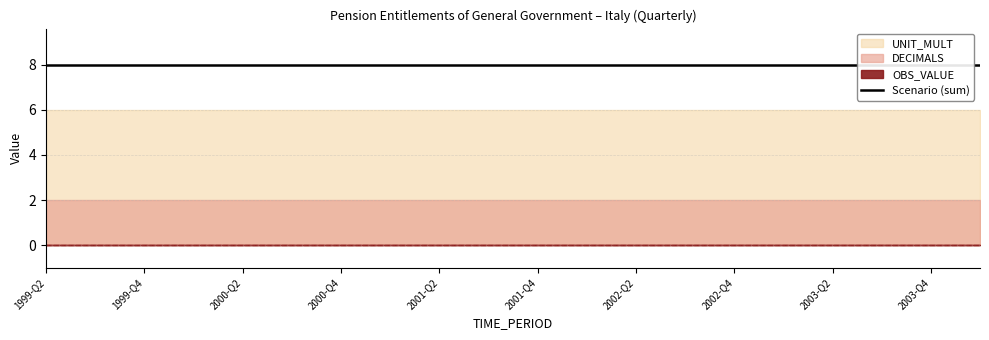

List the series in order of their overall mean, lowest first.

OBS_VALUE, DECIMALS, UNIT_MULT